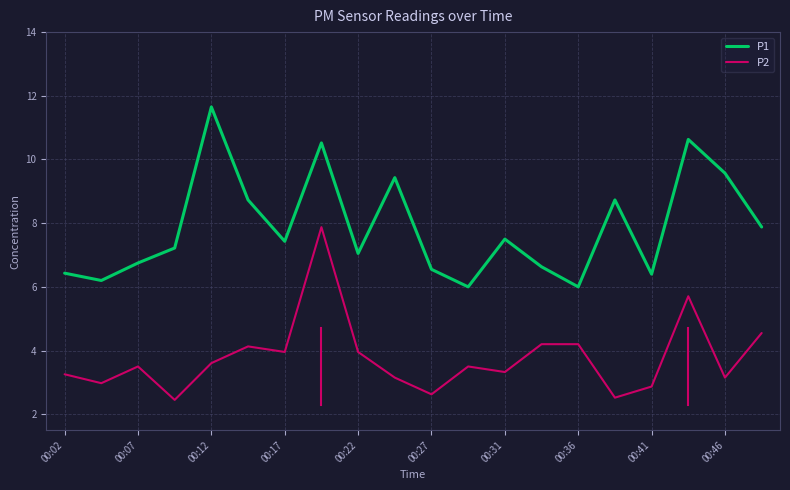

Which series has the largest total across all categories?

P1